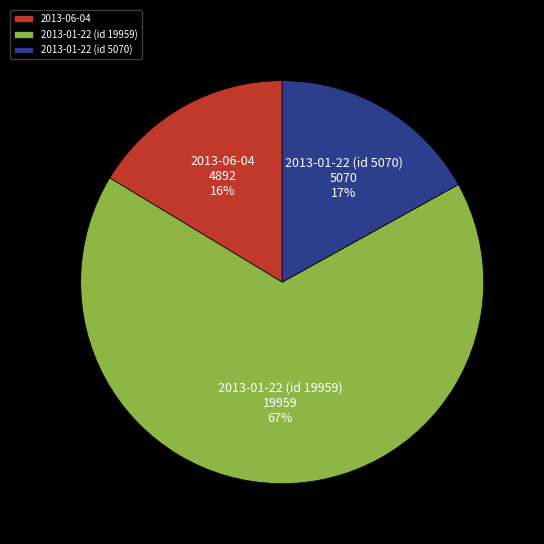

Does 2013-01-22 (id 5070) account for over 50% of the chart?

No